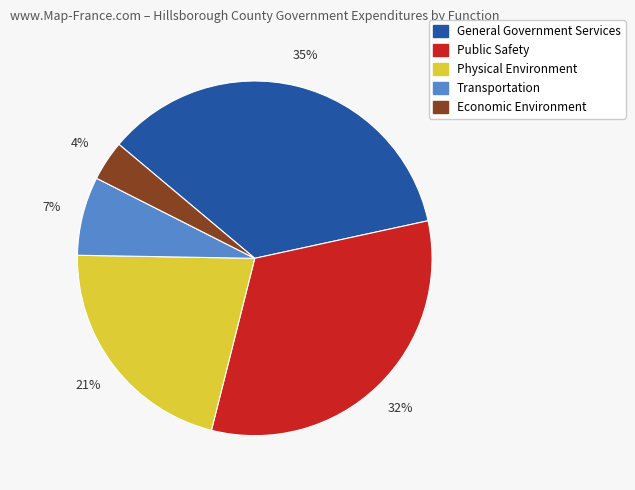

What is the smallest slice in the pie chart?

Economic Environment